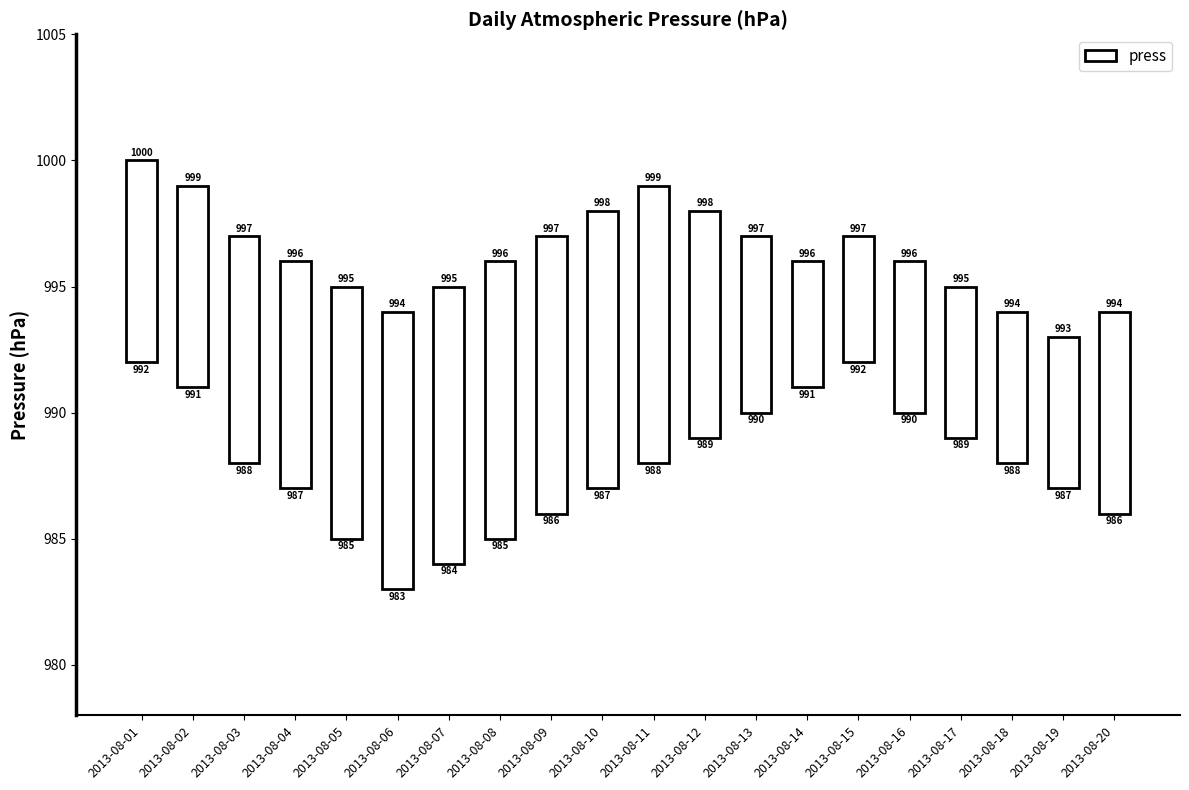

Reading right to left, what are all the values shown in this chart?

2013-08-20=8	2013-08-19=6	2013-08-18=6	2013-08-17=6	2013-08-16=6	2013-08-15=5	2013-08-14=5	2013-08-13=7	2013-08-12=9	2013-08-11=11	2013-08-10=11	2013-08-09=11	2013-08-08=11	2013-08-07=11	2013-08-06=11	2013-08-05=10	2013-08-04=9	2013-08-03=9	2013-08-02=8	2013-08-01=8